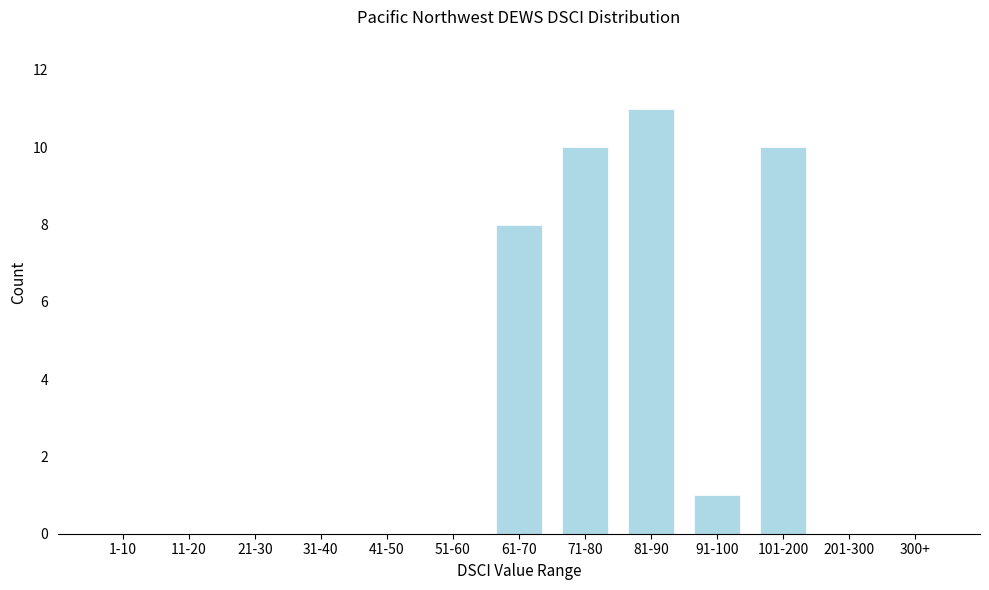

Reading right to left, what are all the values shown in this chart?

300+=0	201-300=0	101-200=10	91-100=1	81-90=11	71-80=10	61-70=8	51-60=0	41-50=0	31-40=0	21-30=0	11-20=0	1-10=0